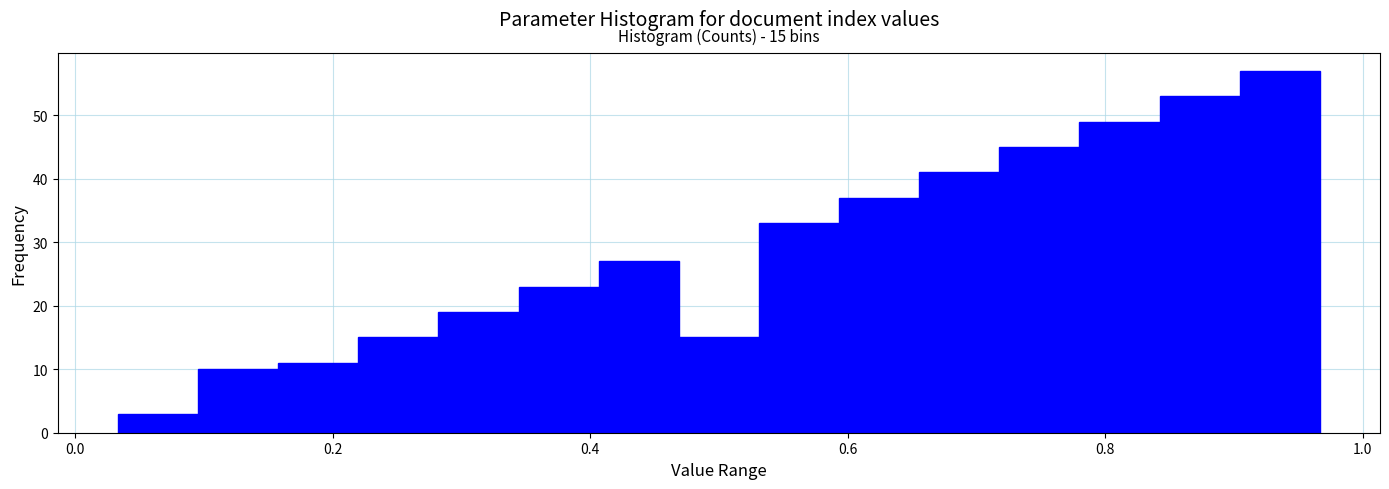

Read against the x-axis, roughly where is the centre of the tallest bar?

0.94